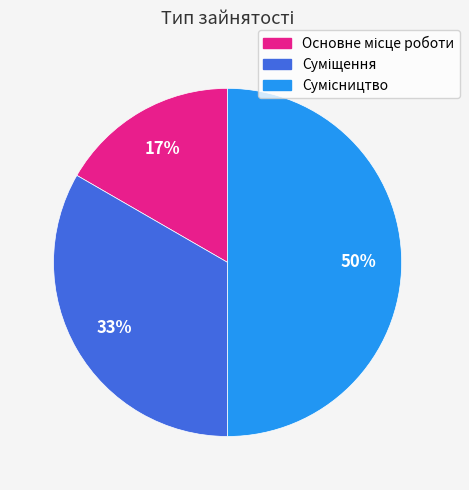

To the nearest percent, what is the difference between the largest and smallest slice percentages?

33%